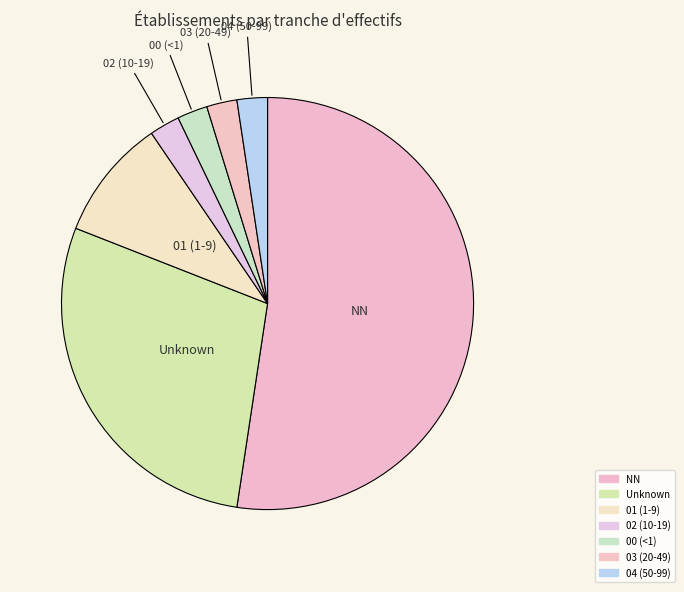

True or false: 04 (50-99) accounts for 13% of the total.

False